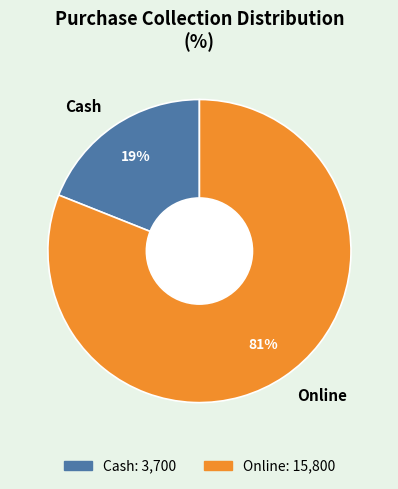

How many segments does this pie chart have?

2